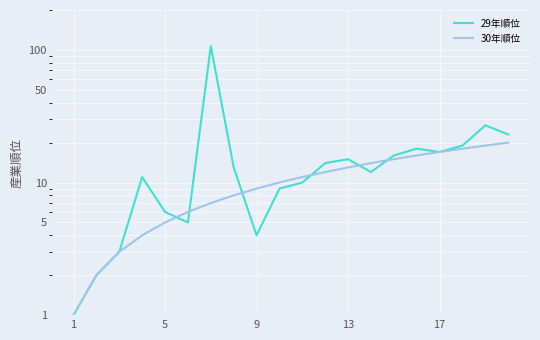

The 29年順位 series shows 21 at 13. True or false?

False